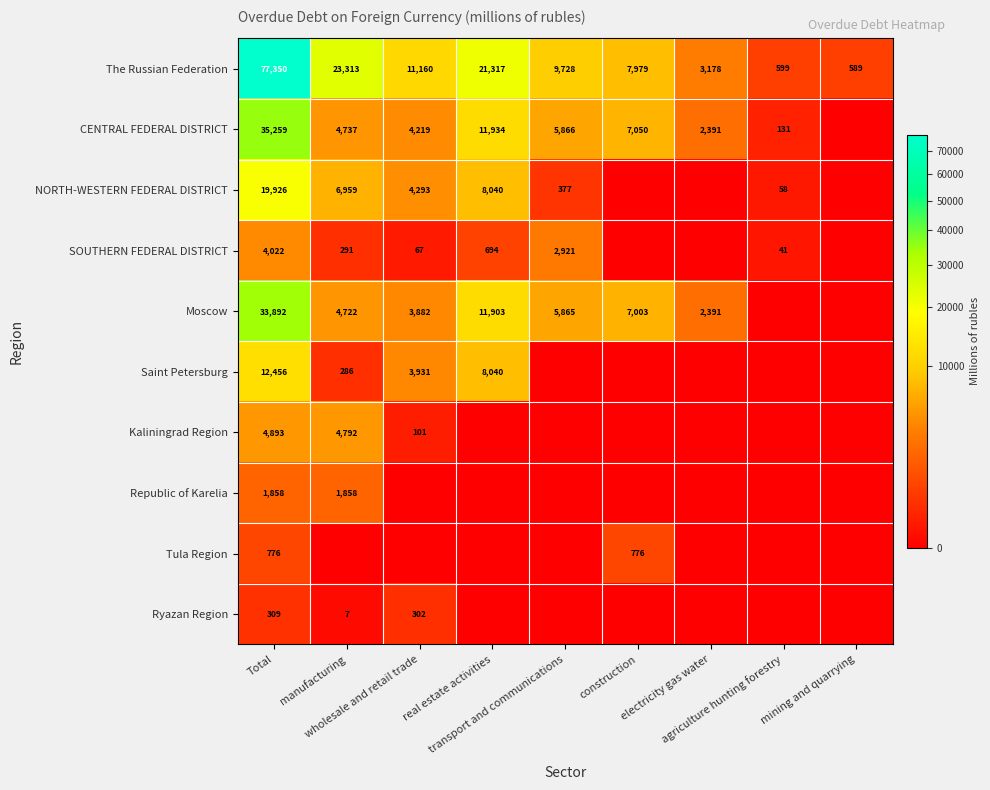

True or false: SOUTHERN FEDERAL DISTRICT has a value of 694 at real estate activities.

True